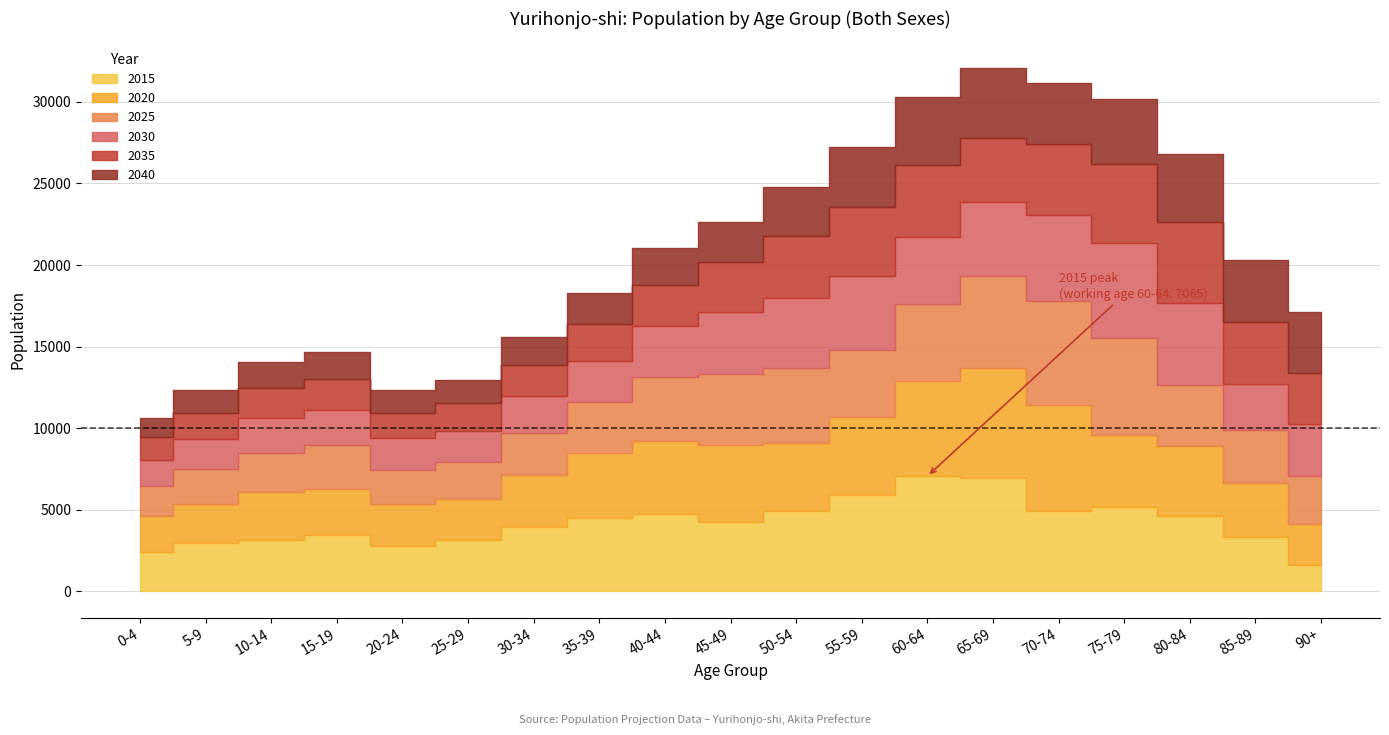

Read the 2030 value at 45-49, to the nearest 50.

3800